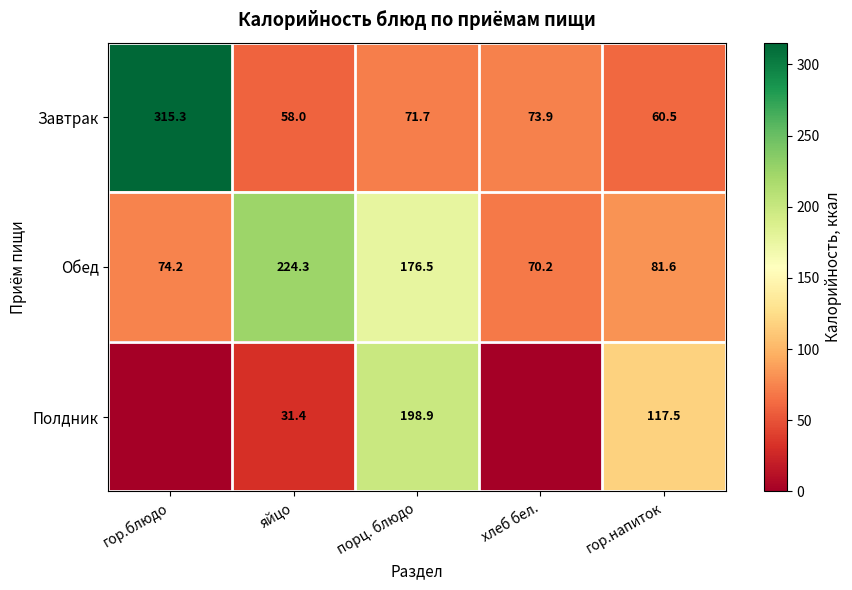

At which category is the sum across all series the highest?

порц. блюдо